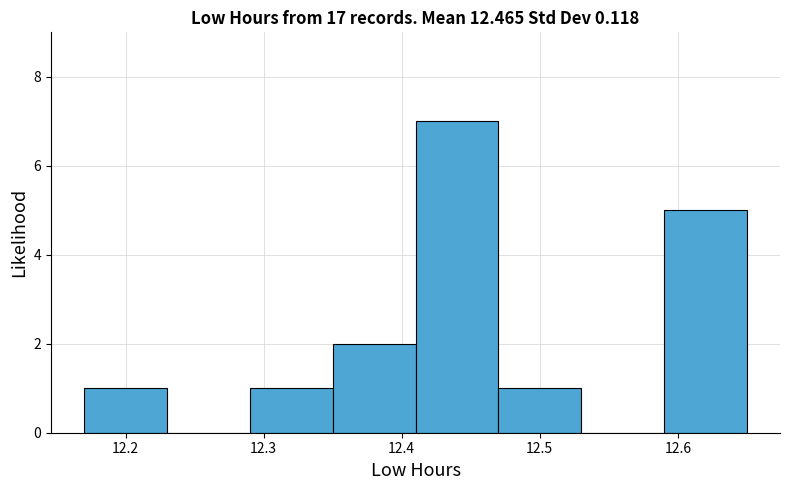

Which range on the x-axis has the tallest bar?

12.41 to 12.47